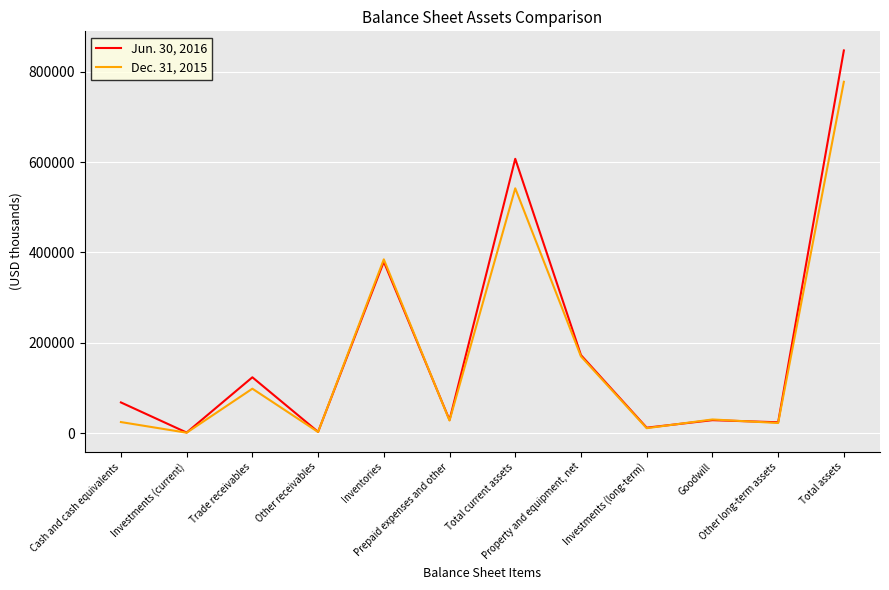

Which series has the widest spread of values?

Jun. 30, 2016